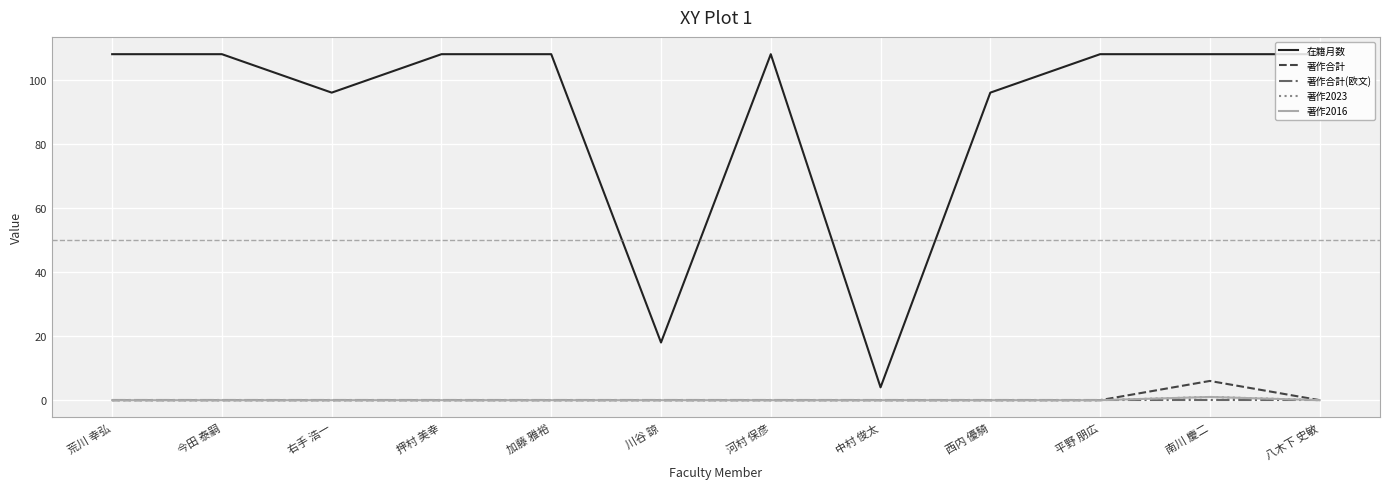

What is the maximum value shown in the chart?

108